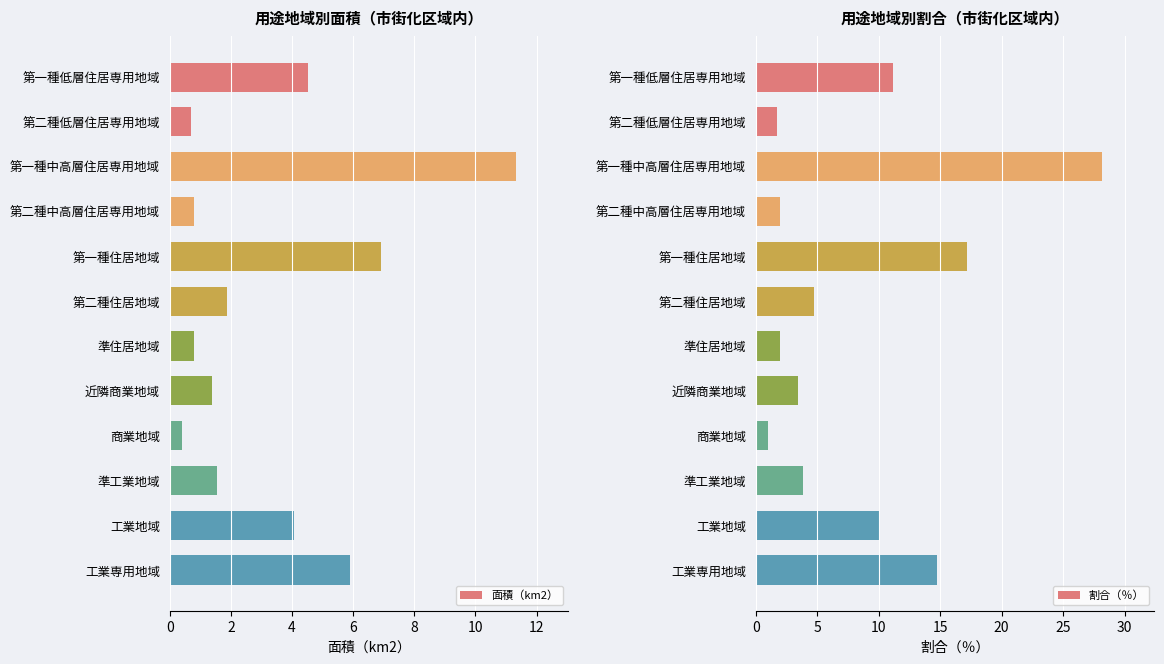

True or false: 面積（km2） has a value of 0.7 at 近隣商業地域.

False